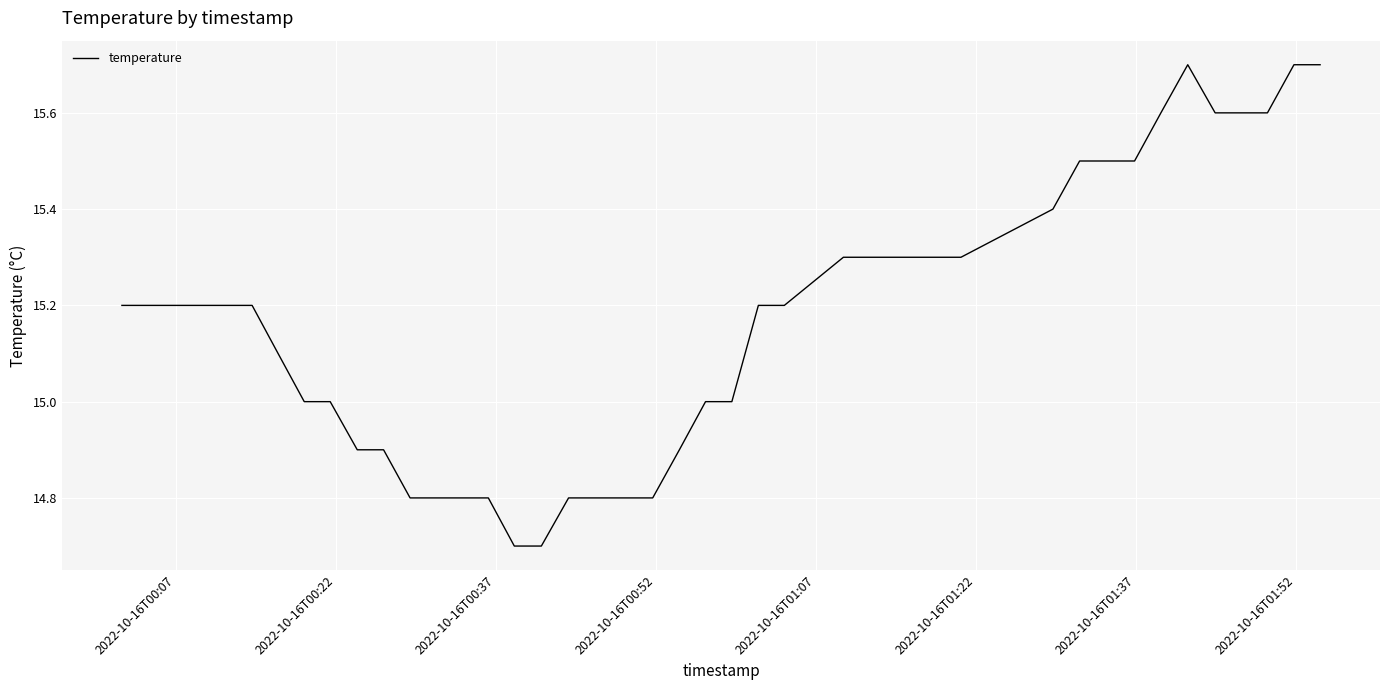

What is the difference between the maximum and minimum values?

1.0